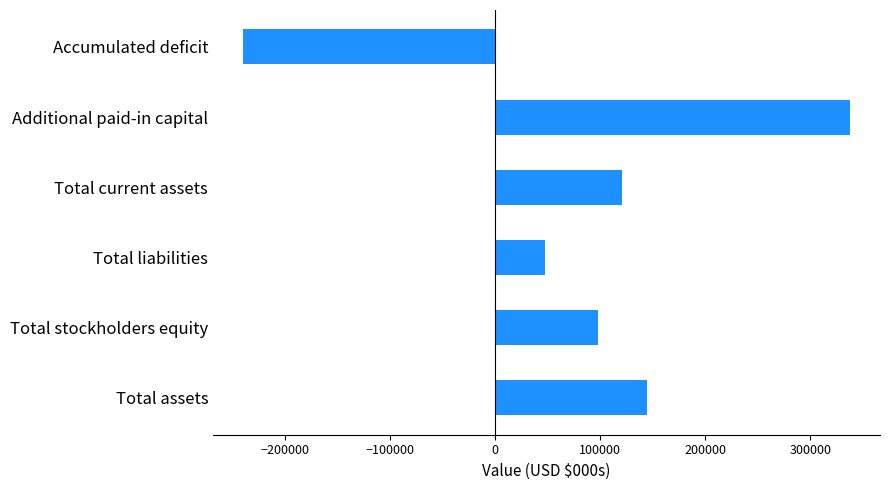

Reading bottom to top, extract all data points from this chart.

Total assets=145069	Total stockholders equity=97883	Total liabilities=47186	Total current assets=121214	Additional paid-in capital=337627	Accumulated deficit=-239756